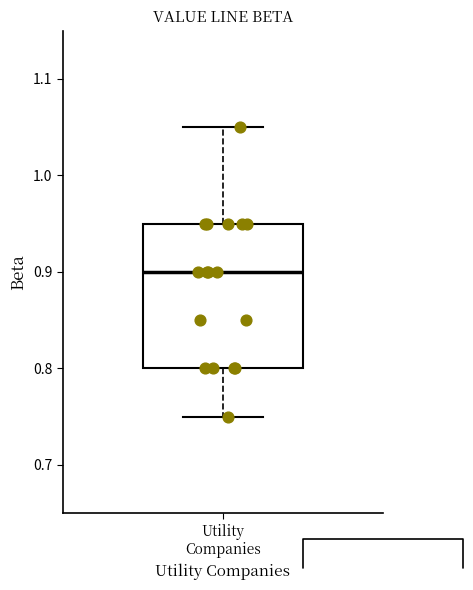

Read this box plot against the y-axis: the position of the median line, the range covered by the box, and the ends of both whiskers. The values are not printed on the chart, so give them approximately, as read against the axis.

median 0.90, box 0.80 to 0.95, whiskers 0.75 to 1.05